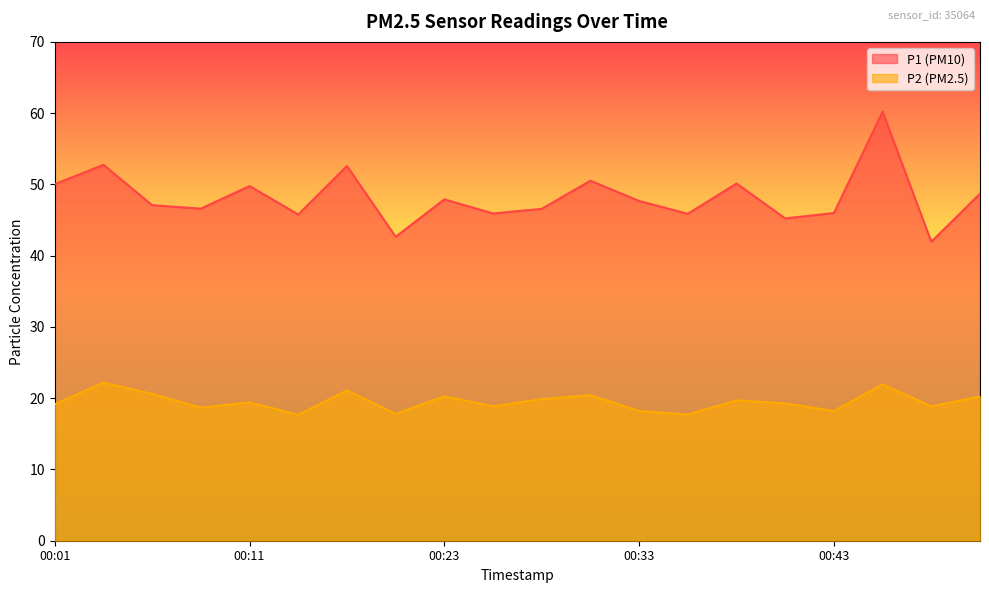

How many lines are shown in the chart?

2